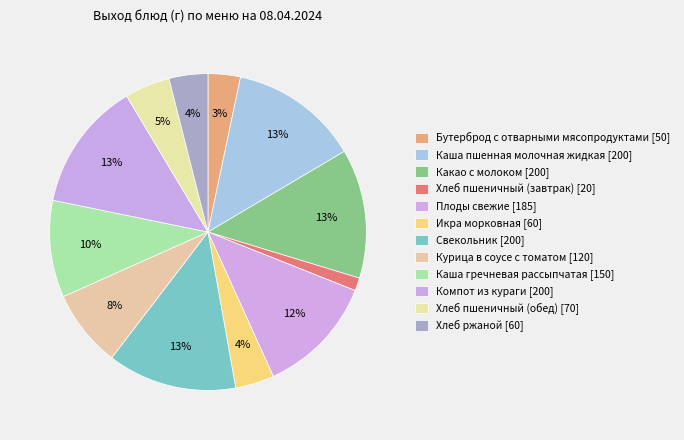

Count the number of slices in the pie.

12